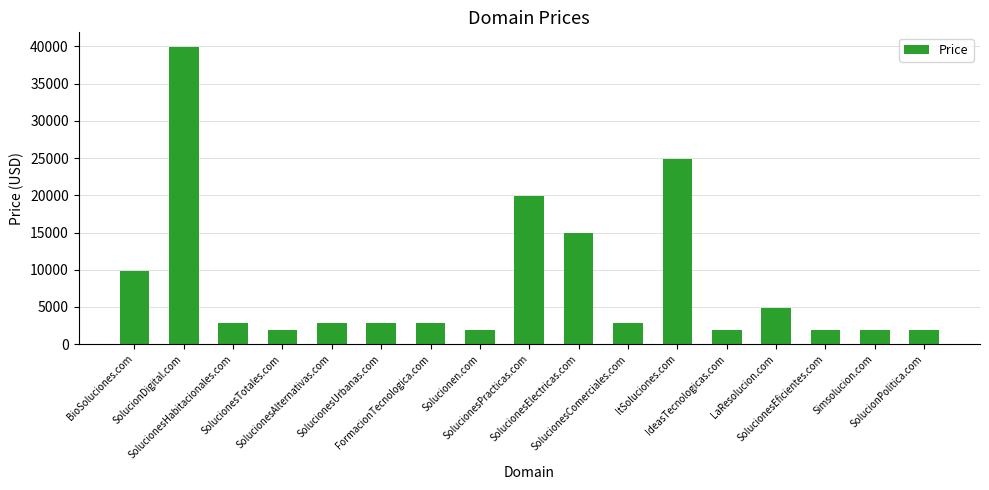

How many bars are there in total?

17